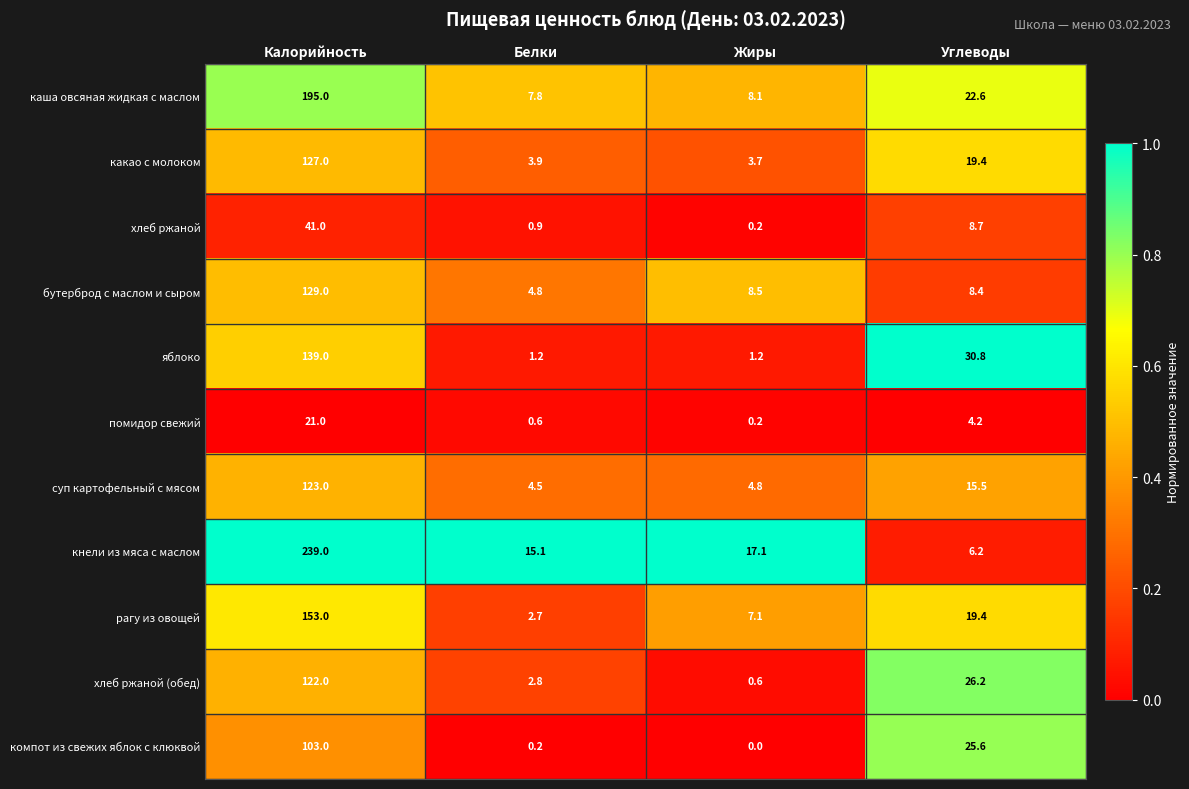

Where is суп картофельный с мясом nearest to the value 63?

Углеводы